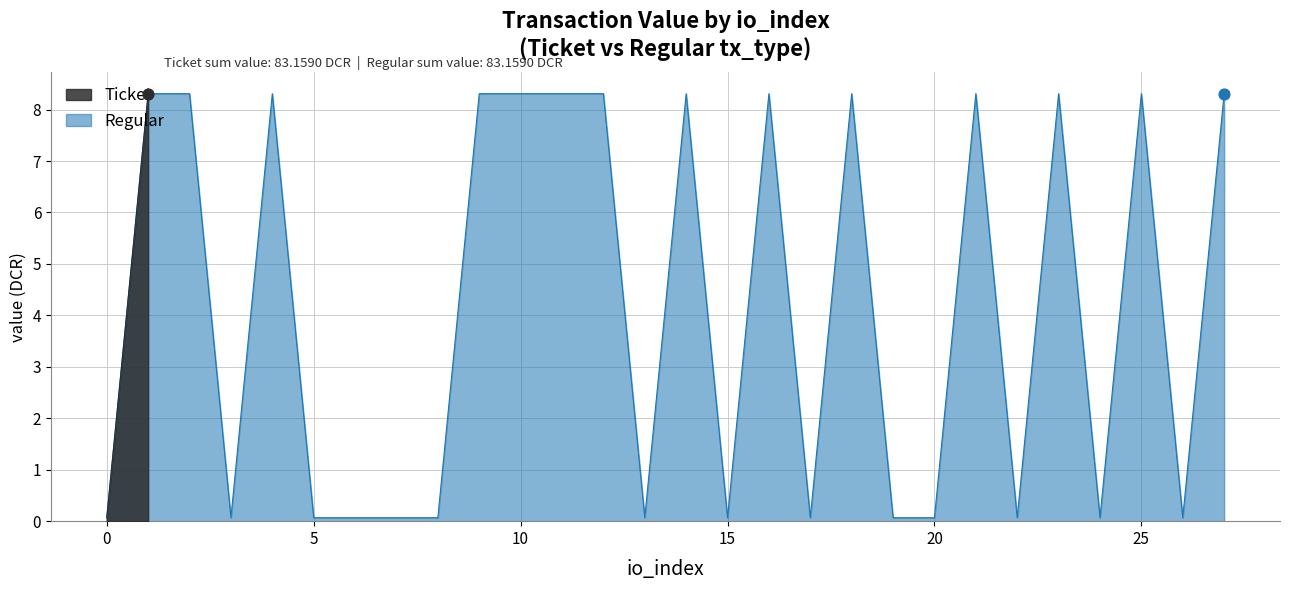

What is the total value across all series at 20?

0.1